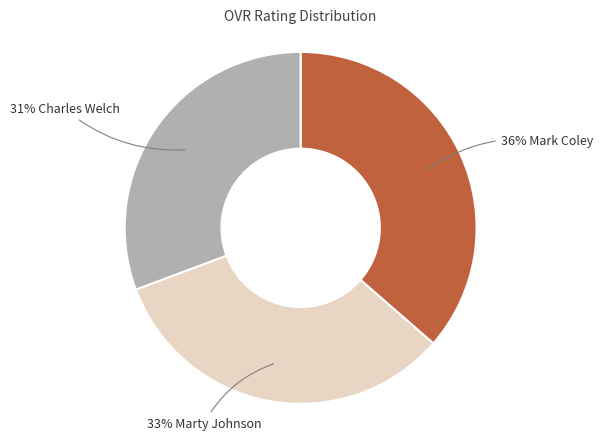

To the nearest percent, what is the average slice percentage?

33%